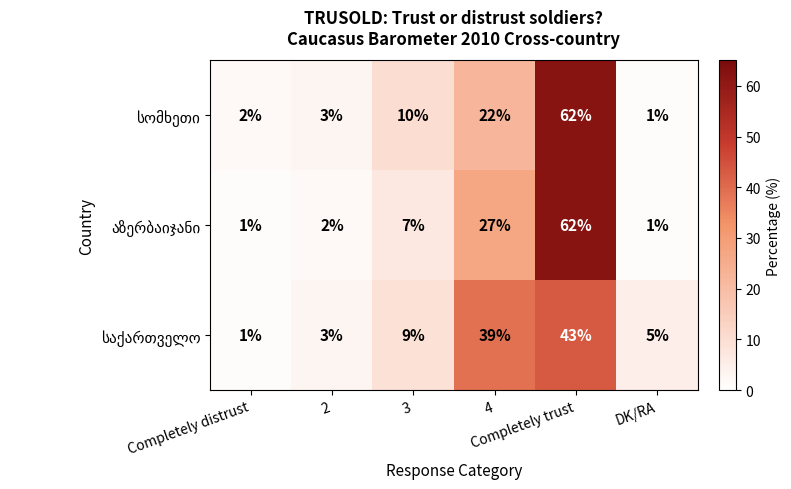

What is the minimum value shown in the chart?

1